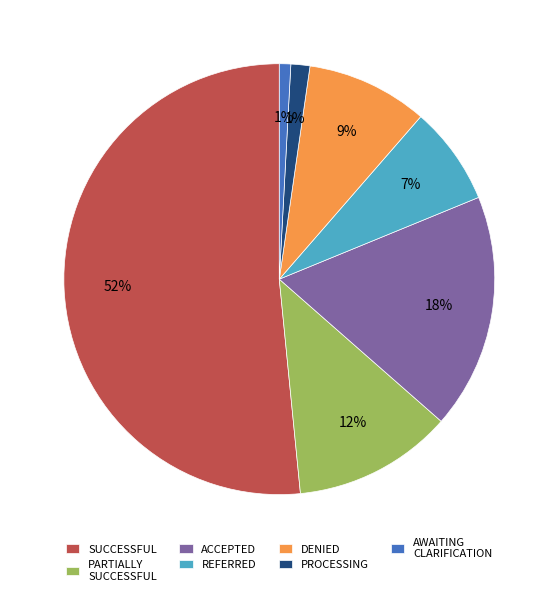

Do REFERRED and DENIED together represent more than half of the pie?

No